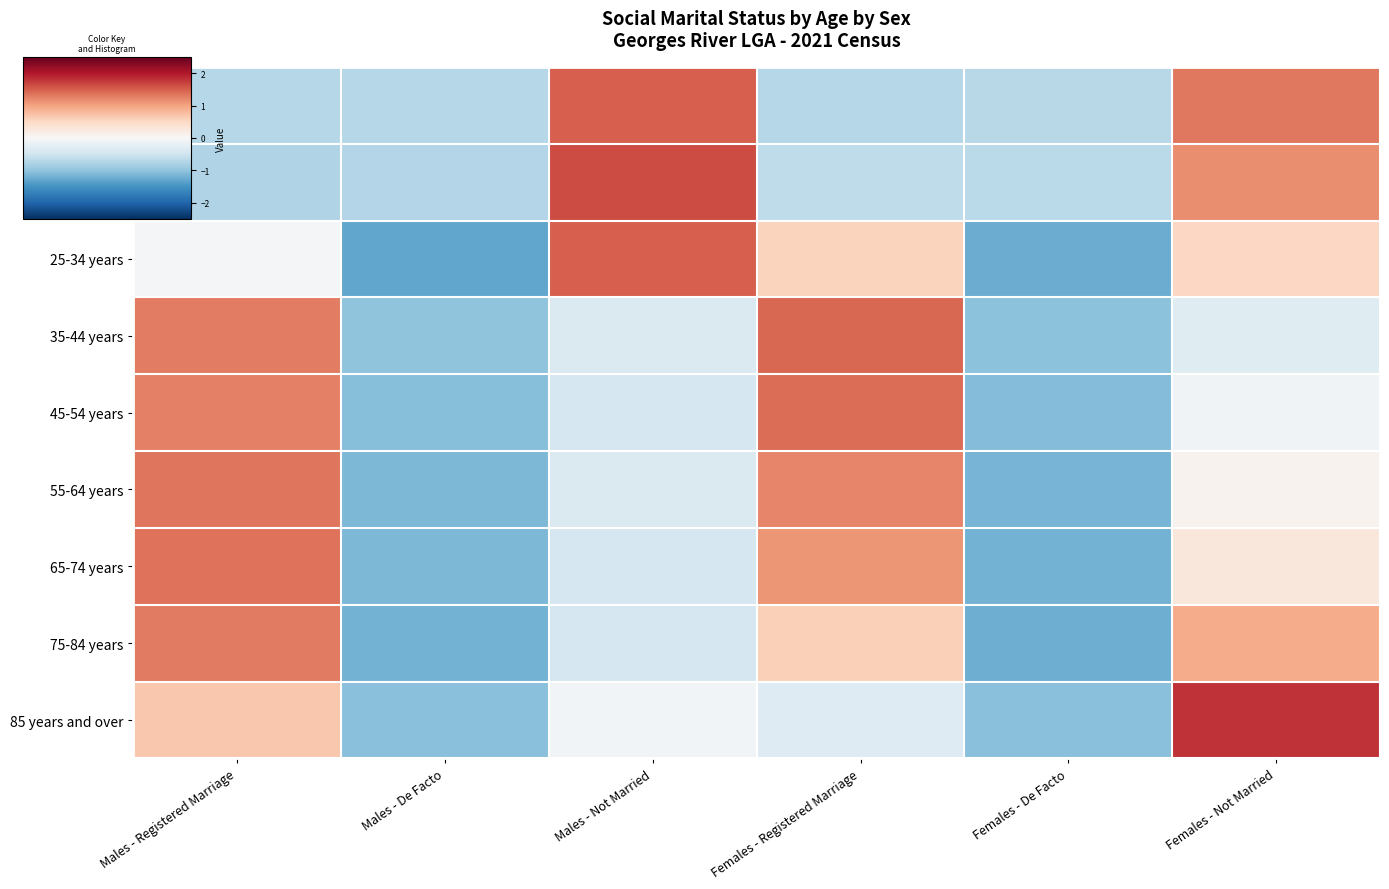

Reading right to left, list all the values displayed in this chart.

15-19 years: Females - Not Married=1.3	Females - De Facto=-0.7	Females - Registered Marriage=-0.7	Males - Not Married=1.5	Males - De Facto=-0.7	Males - Registered Marriage=-0.7
20-24 years: Females - Not Married=1.2	Females - De Facto=-0.7	Females - Registered Marriage=-0.6	Males - Not Married=1.6	Males - De Facto=-0.7	Males - Registered Marriage=-0.8
25-34 years: Females - Not Married=0.5	Females - De Facto=-1.2	Females - Registered Marriage=0.6	Males - Not Married=1.5	Males - De Facto=-1.3	Males - Registered Marriage=-0.0
35-44 years: Females - Not Married=-0.3	Females - De Facto=-1.0	Females - Registered Marriage=1.4	Males - Not Married=-0.4	Males - De Facto=-1.0	Males - Registered Marriage=1.3
45-54 years: Females - Not Married=-0.1	Females - De Facto=-1.1	Females - Registered Marriage=1.4	Males - Not Married=-0.4	Males - De Facto=-1.1	Males - Registered Marriage=1.3
55-64 years: Females - Not Married=0.1	Females - De Facto=-1.2	Females - Registered Marriage=1.2	Males - Not Married=-0.4	Males - De Facto=-1.1	Males - Registered Marriage=1.3
65-74 years: Females - Not Married=0.3	Females - De Facto=-1.2	Females - Registered Marriage=1.1	Males - Not Married=-0.4	Males - De Facto=-1.1	Males - Registered Marriage=1.4
75-84 years: Females - Not Married=0.9	Females - De Facto=-1.2	Females - Registered Marriage=0.6	Males - Not Married=-0.4	Males - De Facto=-1.2	Males - Registered Marriage=1.3
85 years and over: Females - Not Married=1.8	Females - De Facto=-1.0	Females - Registered Marriage=-0.3	Males - Not Married=-0.1	Males - De Facto=-1.0	Males - Registered Marriage=0.7